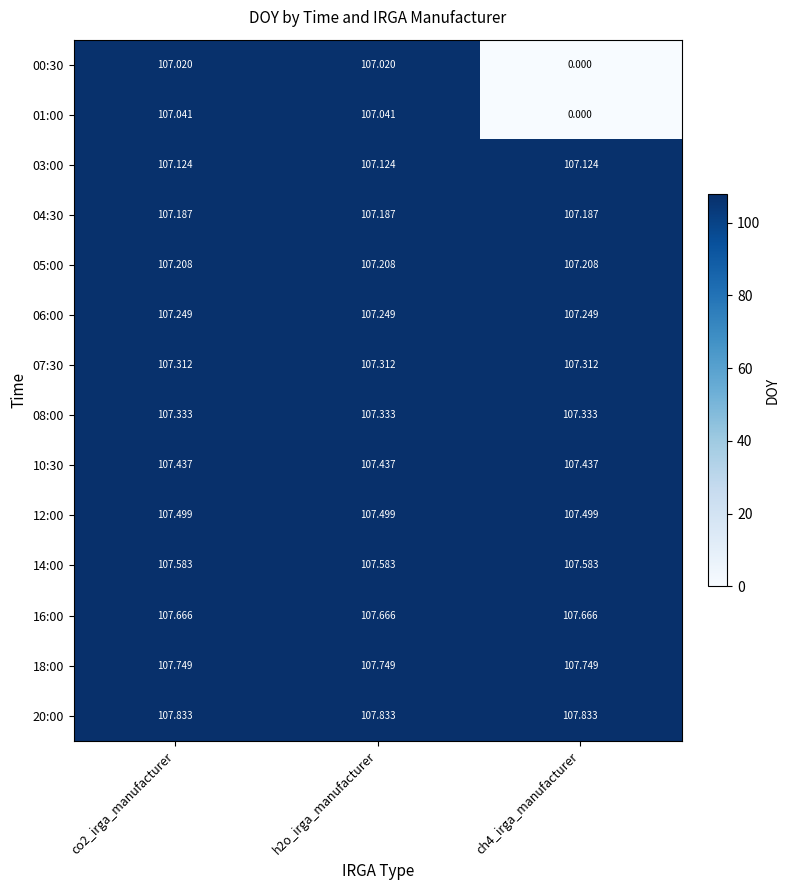

Is the value of 05:00 at co2_irga_manufacturer greater than the value of 01:00 at ch4_irga_manufacturer?

Yes